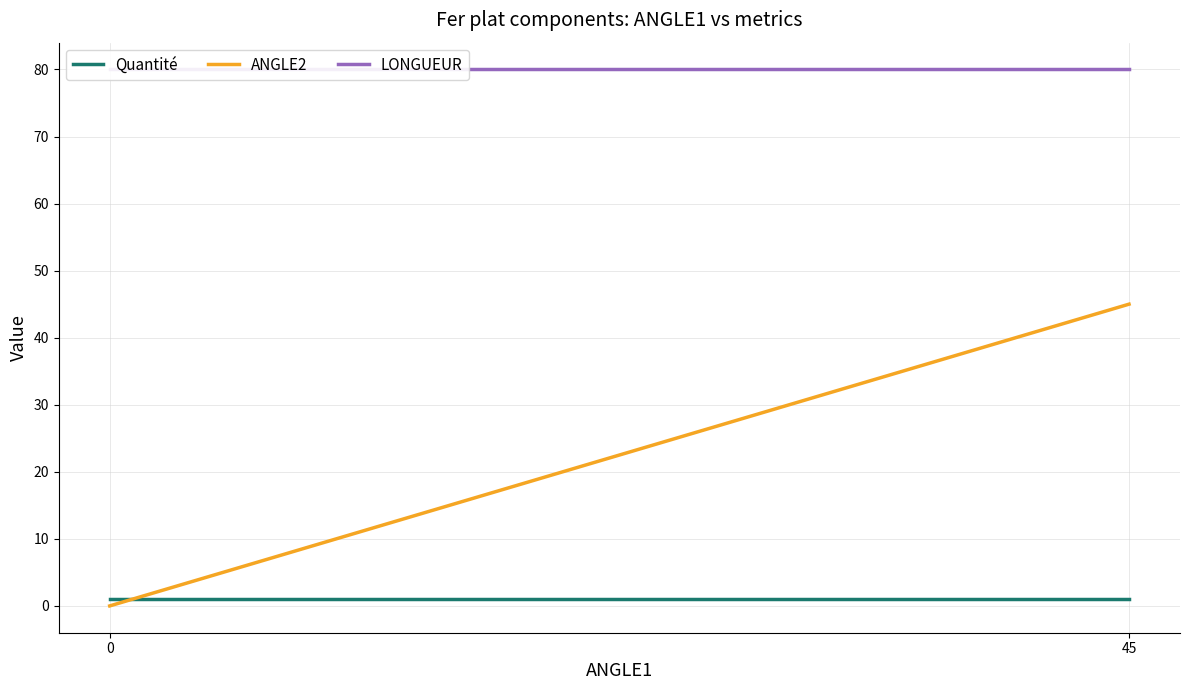

How many categories are shown in the chart?

2